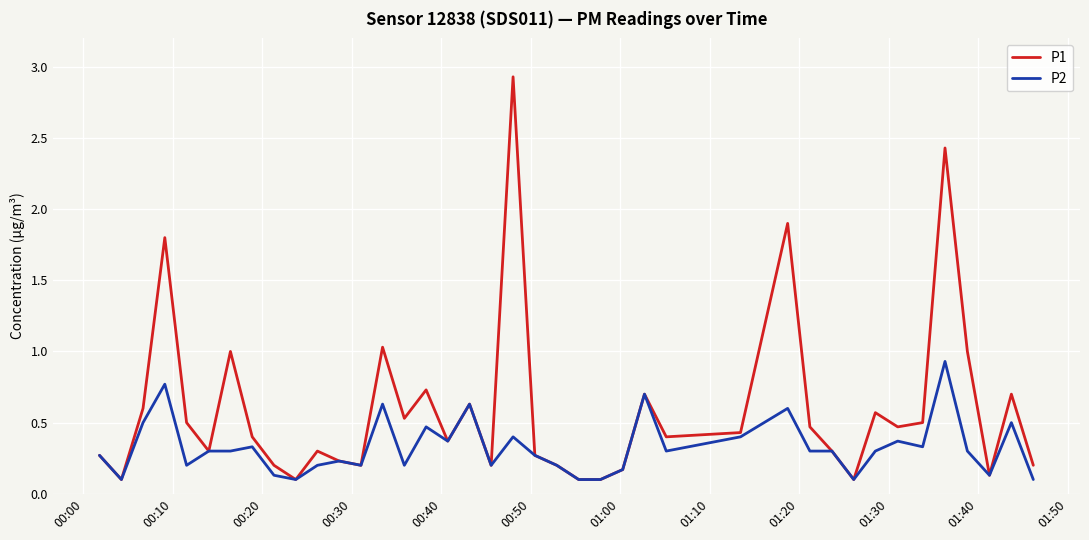

Which series has the largest range (max minus min)?

P1